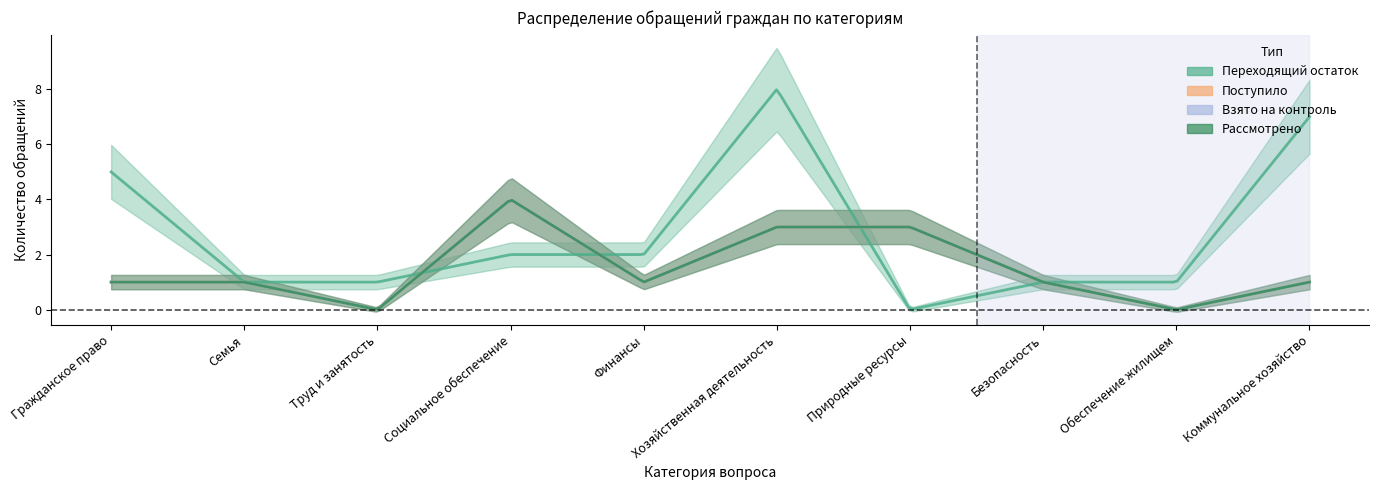

What is the average value of the Переходящий остаток series?

3